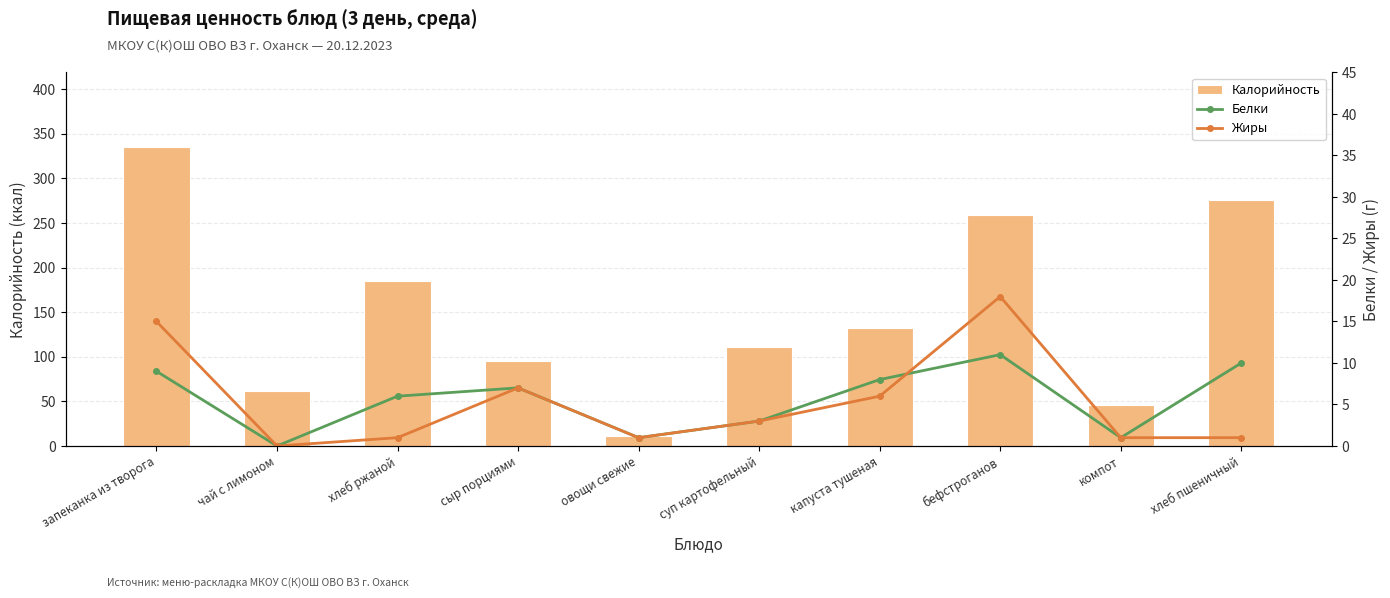

Reading left to right, list all the values displayed in this chart.

Калорийность: 335	62	185	95	11	111	132	259	46	276
Белки: 9	0	6	7	1	3	8	11	1	10
Жиры: 15	0	1	7	1	3	6	18	1	1